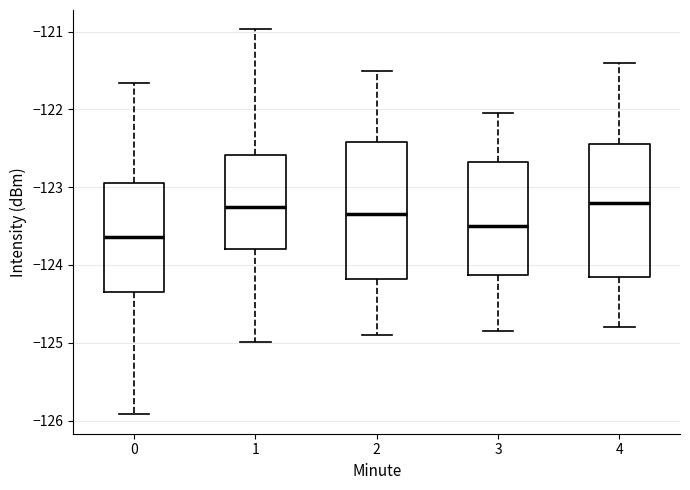

Reading left to right, transcribe this box plot: for each box, give where its median line is, the range the box spans, and where its two whiskers end, as read against the y-axis. The values are not printed on the chart, so give them approximately, as read against the axis.

0: median -123.6, box -124.3 to -123.0, whiskers -125.9 to -121.7
1: median -123.3, box -123.8 to -122.6, whiskers -125.0 to -121.0
2: median -123.3, box -124.2 to -122.4, whiskers -124.9 to -121.5
3: median -123.5, box -124.1 to -122.7, whiskers -124.8 to -122.0
4: median -123.2, box -124.1 to -122.4, whiskers -124.8 to -121.4